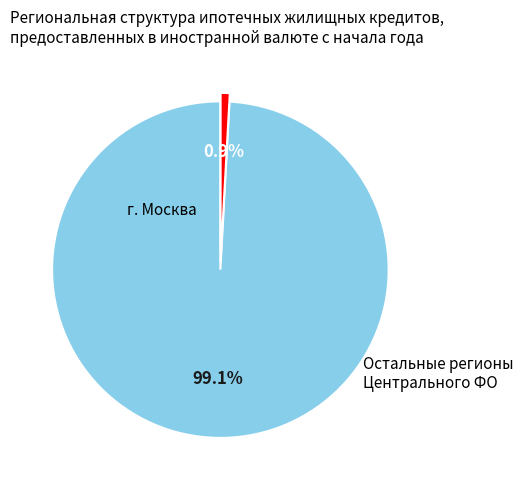

Is there any slice that represents more than half of the pie?

Yes